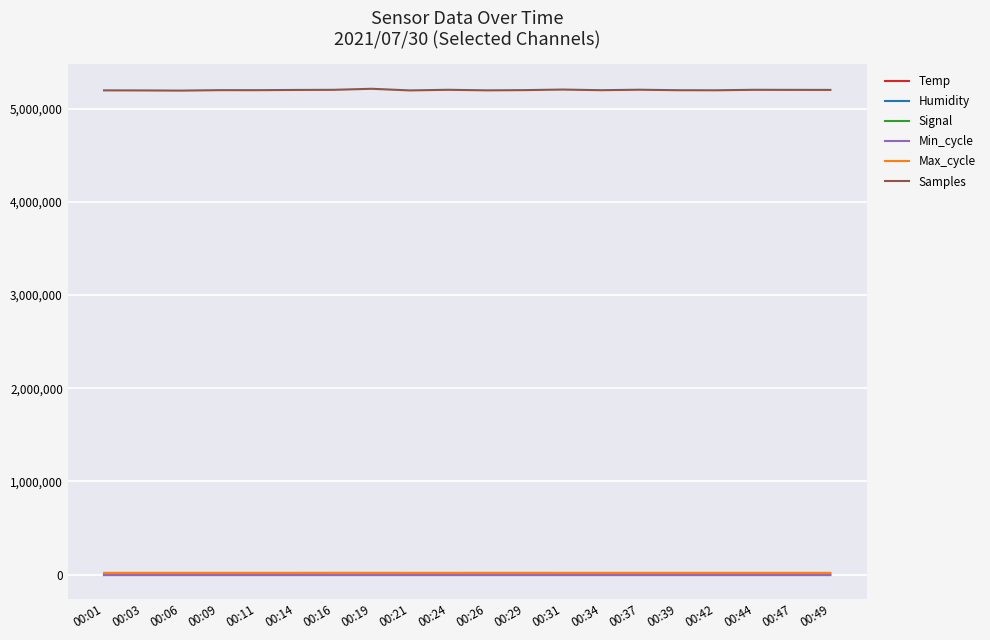

True or false: Temp and Samples cross at least once.

False